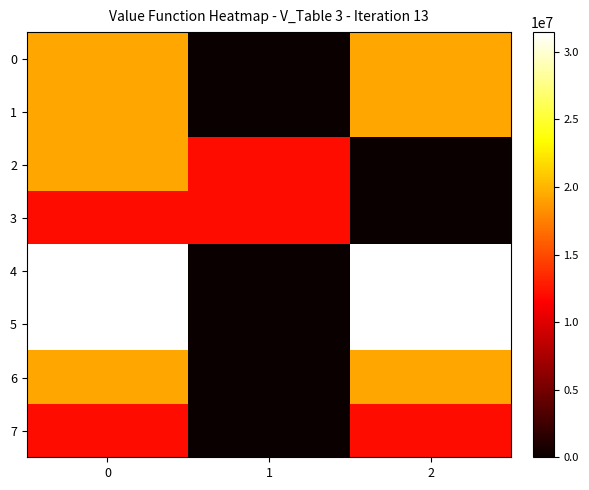

Rank the series by their maximum value, from lowest to highest.

3, 7, 0, 1, 2, 6, 4, 5